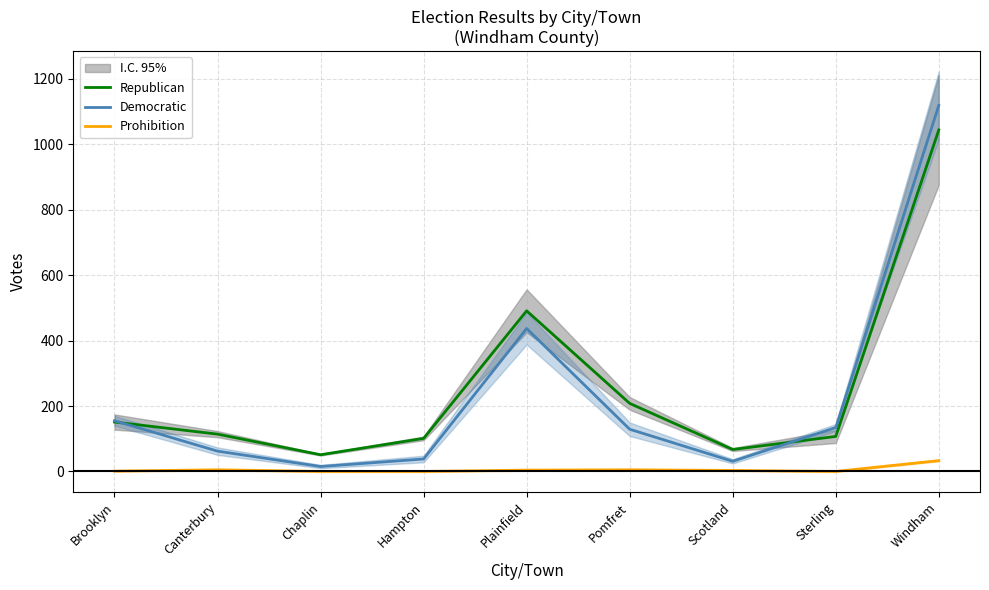

Which has a higher value, Pomfret or Hampton?

Pomfret